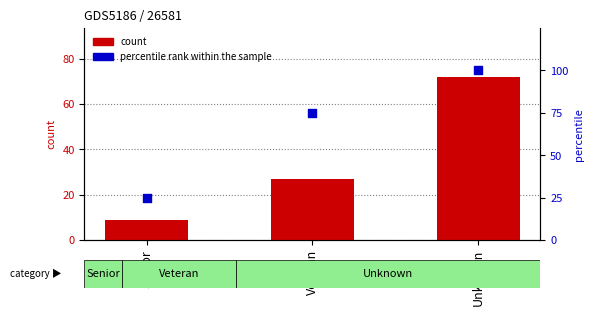

Which series reaches the minimum Y coordinate?

count